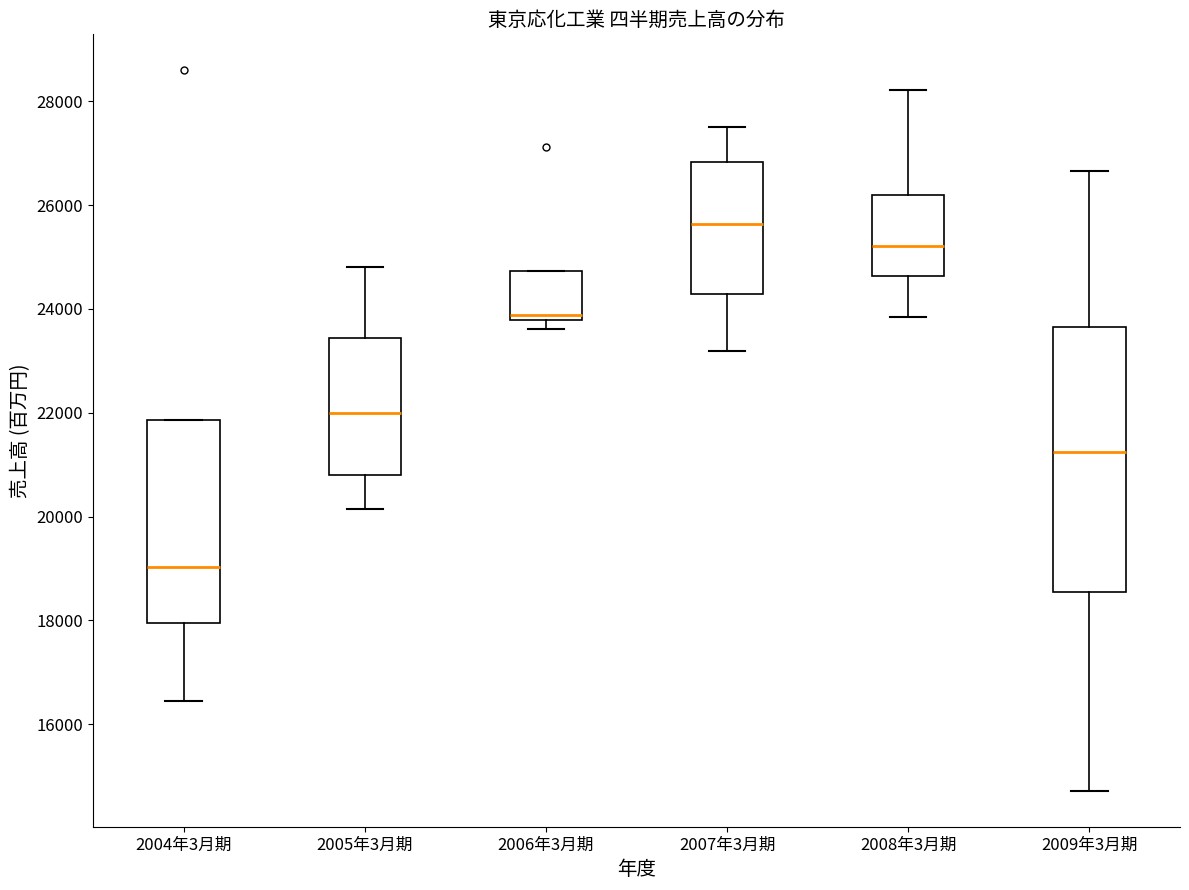

Which box is the tallest, from its lower edge to its upper edge?

2009年3月期